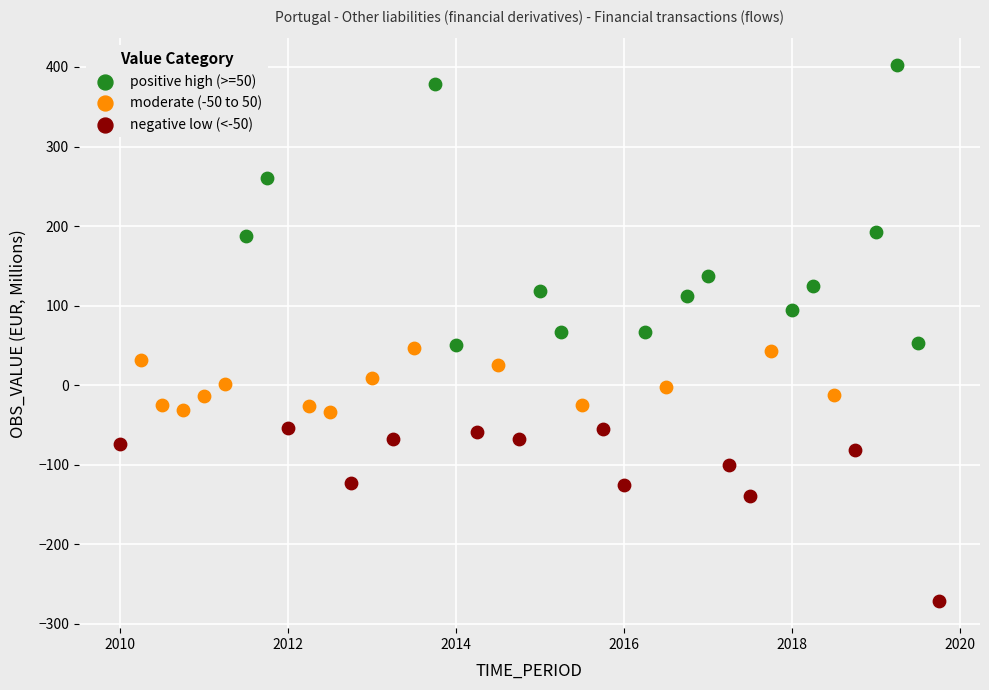

Which series reaches the maximum Y coordinate?

positive high (>=50)